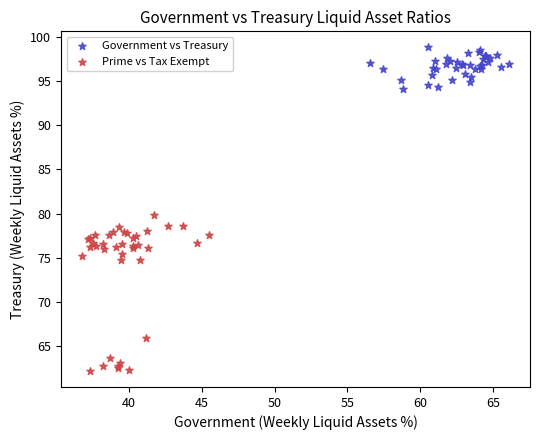

Which series reaches the maximum Y coordinate?

Government vs Treasury